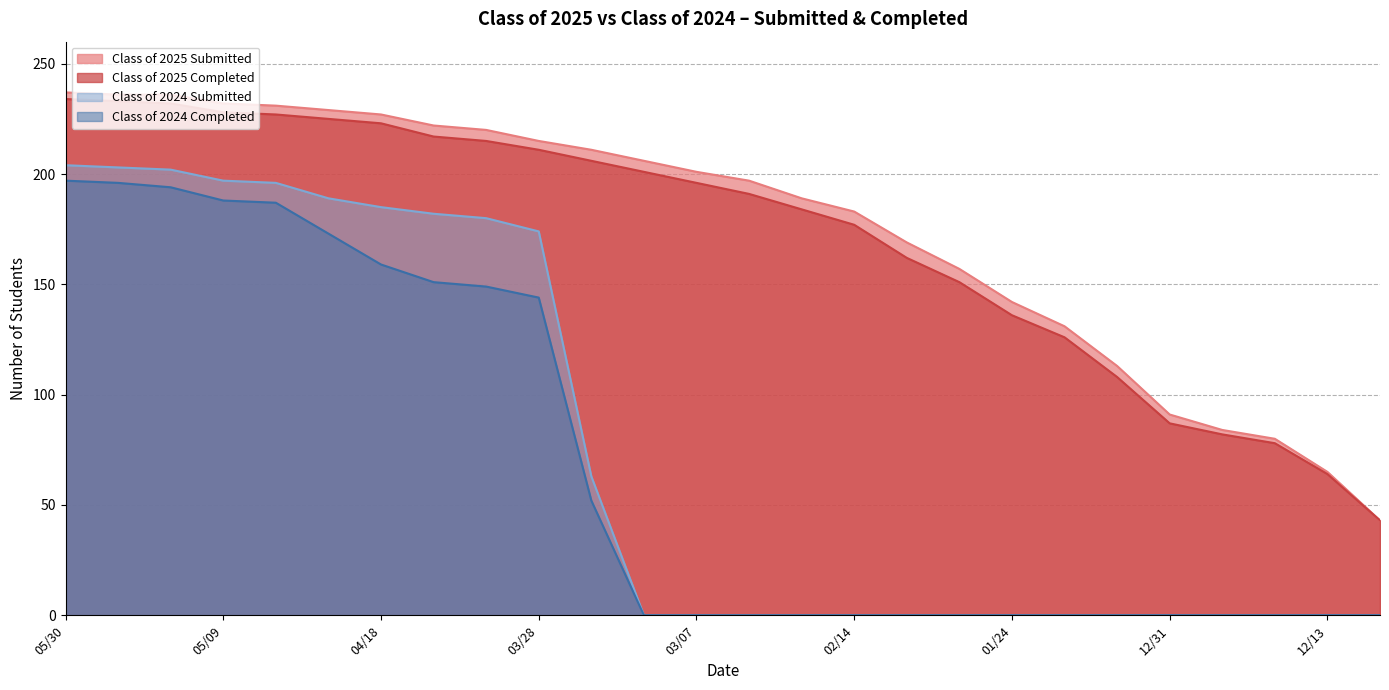

True or false: Class of 2025 Submitted and Class of 2025 Completed cross at least once.

False